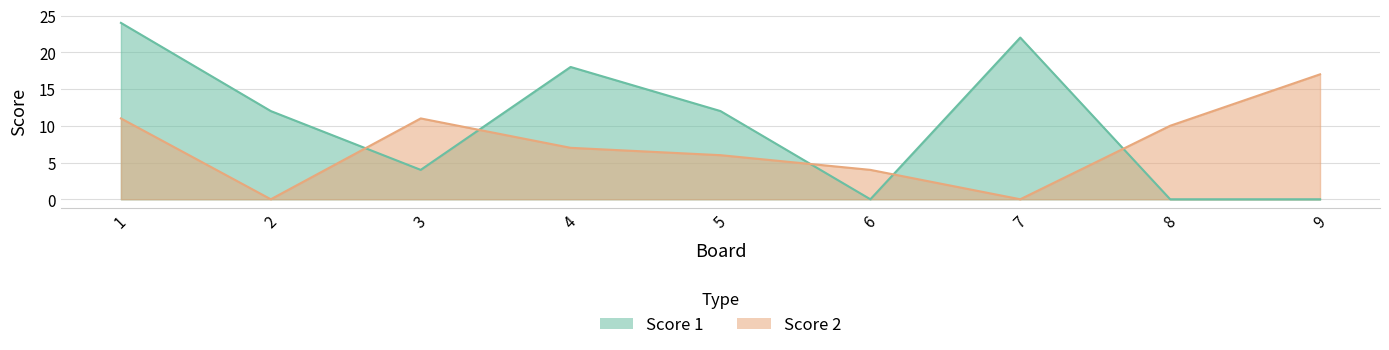

Reading left to right, extract all data points from this chart.

Score 1: 24	12	4	18	12	0	22	0	0
Score 2: 11	0	11	7	6	4	0	10	17